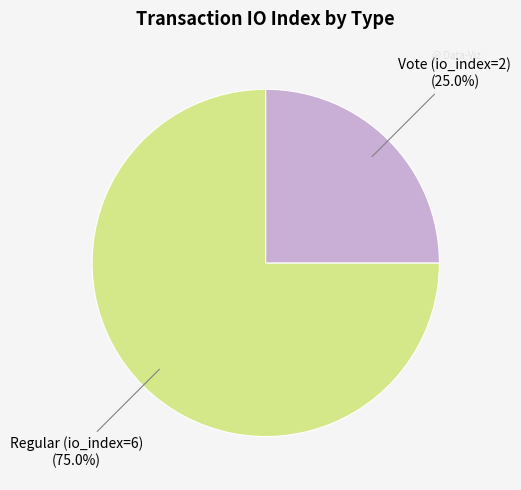

The Regular (io_index=6) slice represents 75% of the pie. True or false?

True